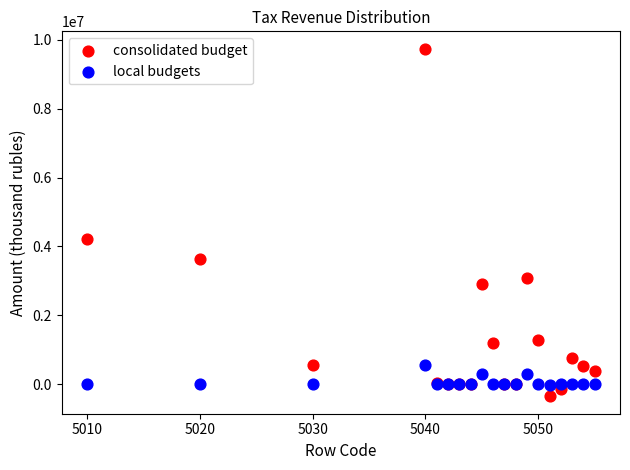

What is the X range (max minus min) for the scatter plot?

45